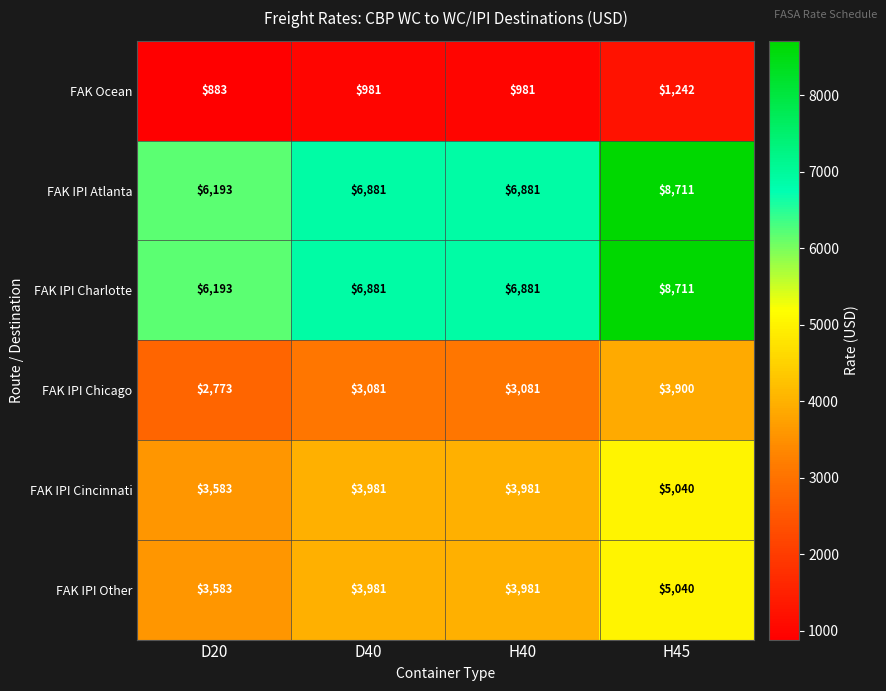

Reading left to right, extract all data points from this chart.

FAK Ocean: 883	981	981	1242
FAK IPI Atlanta: 6193	6881	6881	8711
FAK IPI Charlotte: 6193	6881	6881	8711
FAK IPI Chicago: 2773	3081	3081	3900
FAK IPI Cincinnati: 3583	3981	3981	5040
FAK IPI Other: 3583	3981	3981	5040